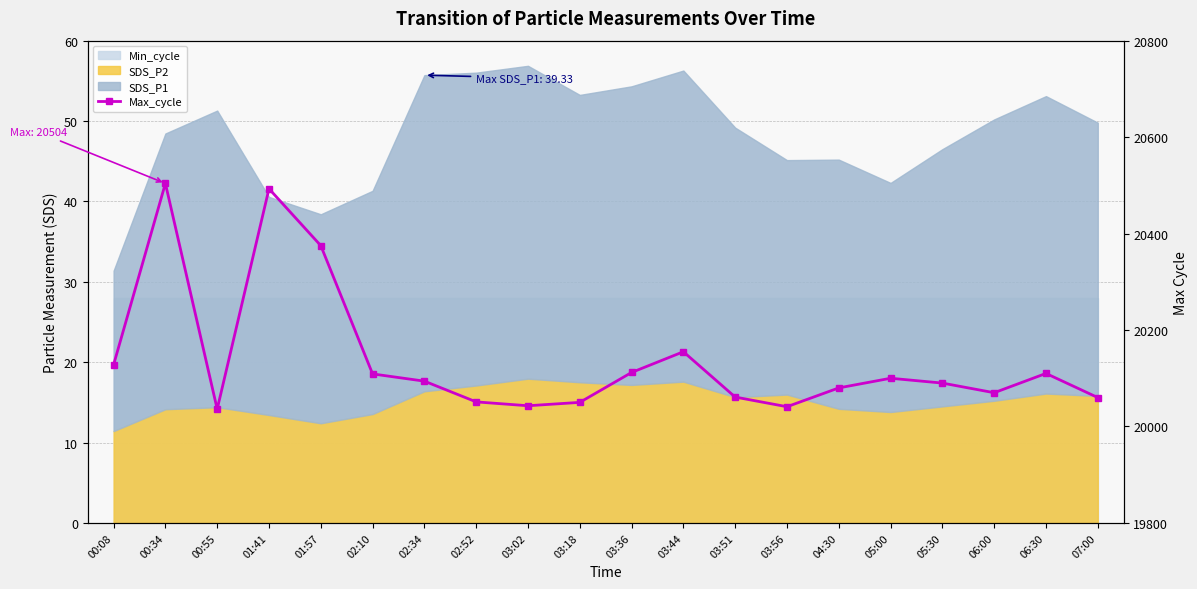

Which category has the highest value across all series?

00:34